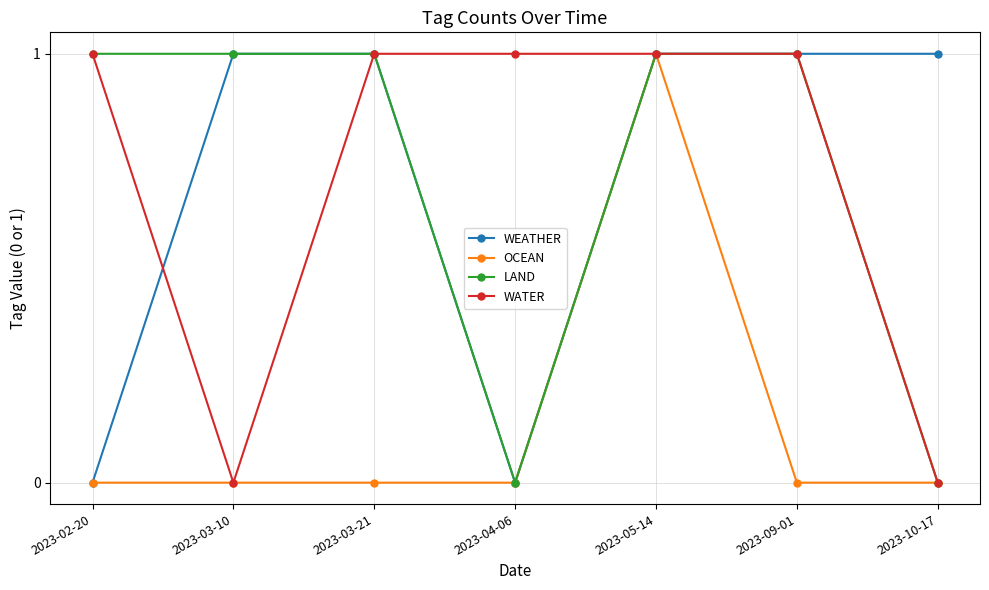

Where is the first local minimum for WEATHER?

2023-04-06